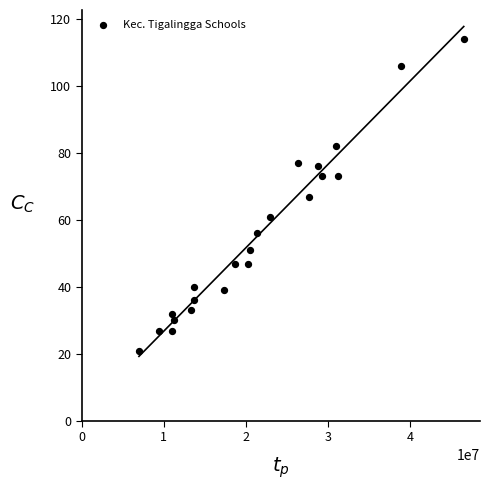

What is the range of X values (max minus min)?

39600000